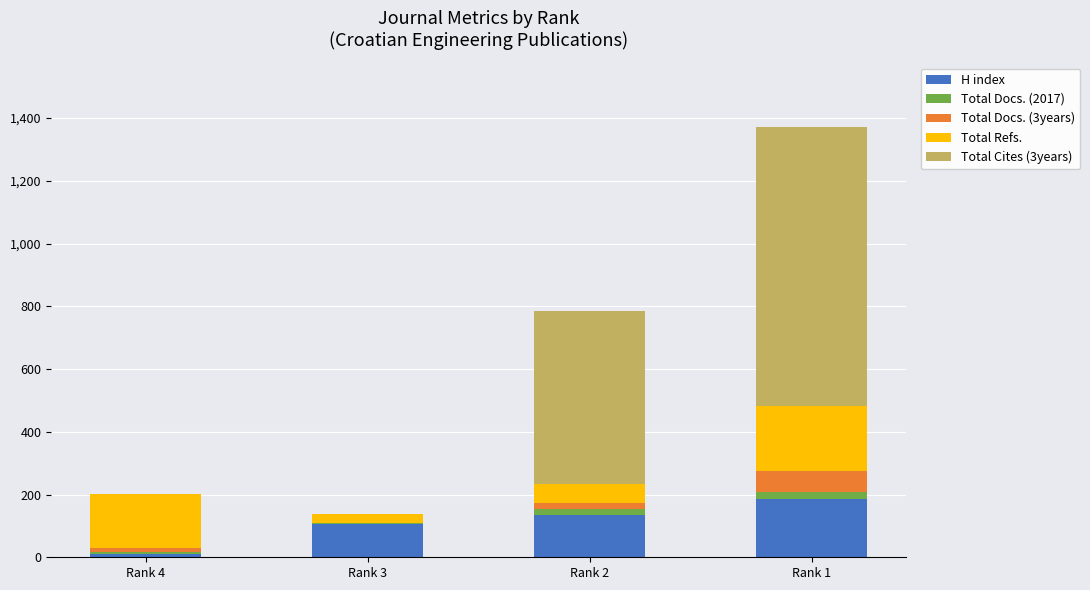

At which category is the sum across all series the highest?

Rank 1